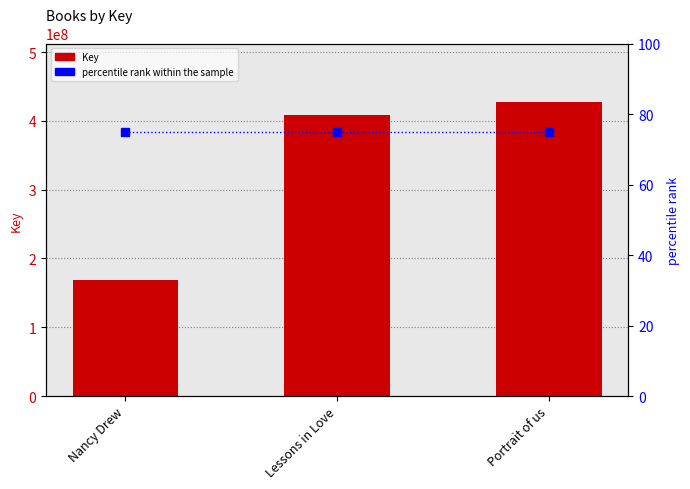

Is it true that percentile rank within the sample equals 104 at Portrait of us?

False